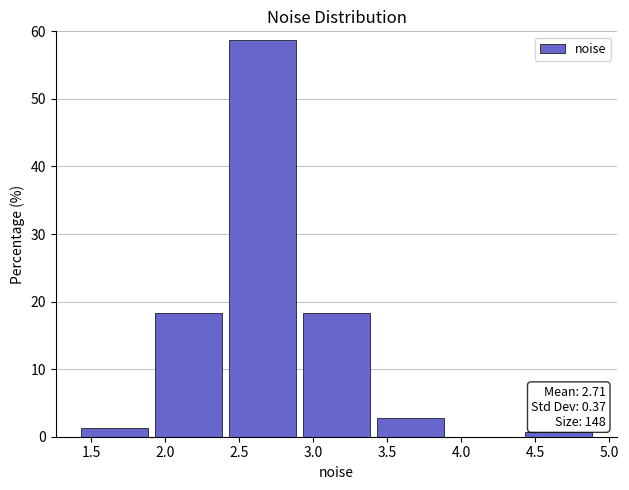

Over which range of the x-axis is the bar tallest?

2.4 to 2.9